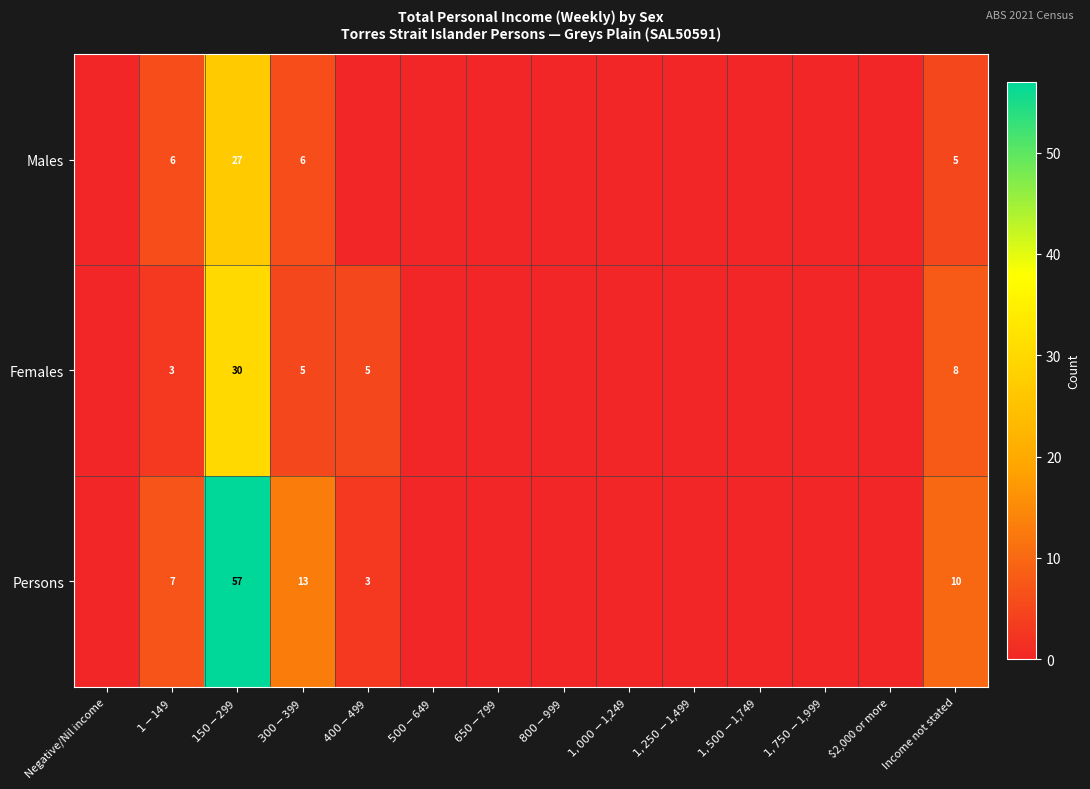

At which category is the sum across all series the highest?

$150-$299